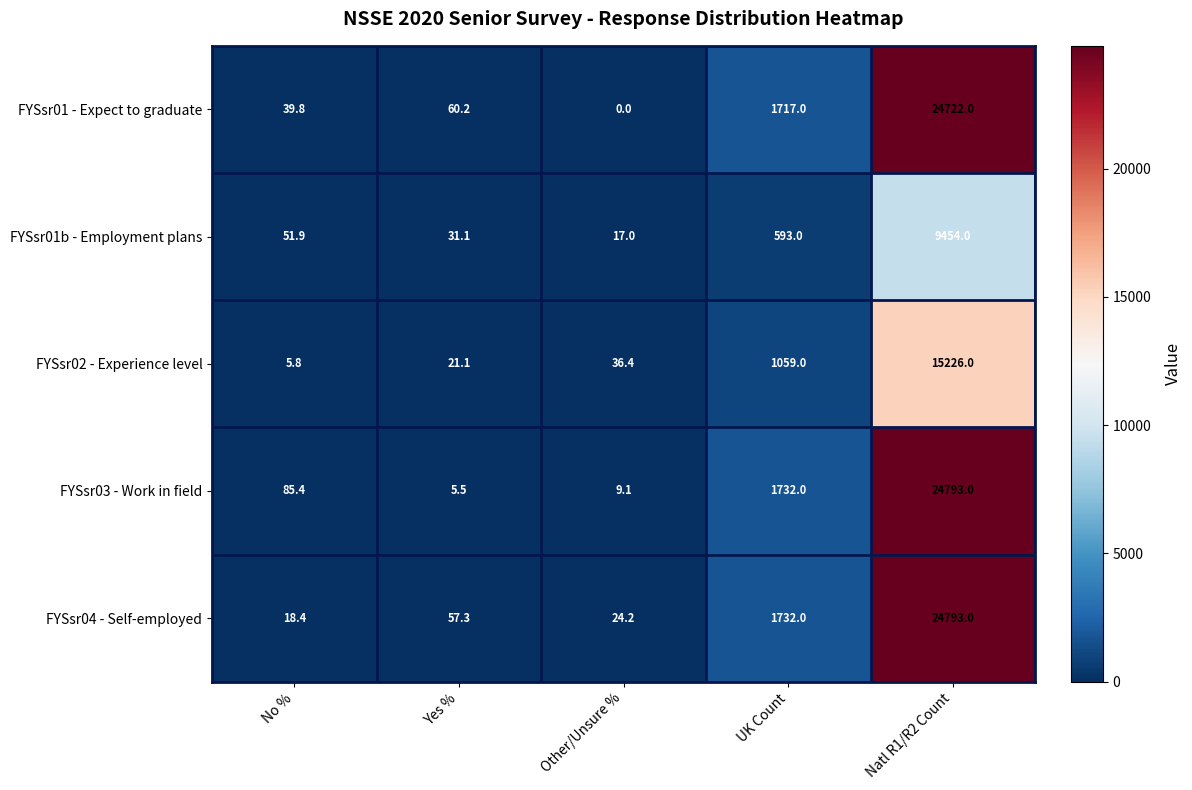

What is the sum of the FYSsr02 - Experience level values at Other/Unsure % and Yes %?

57.5